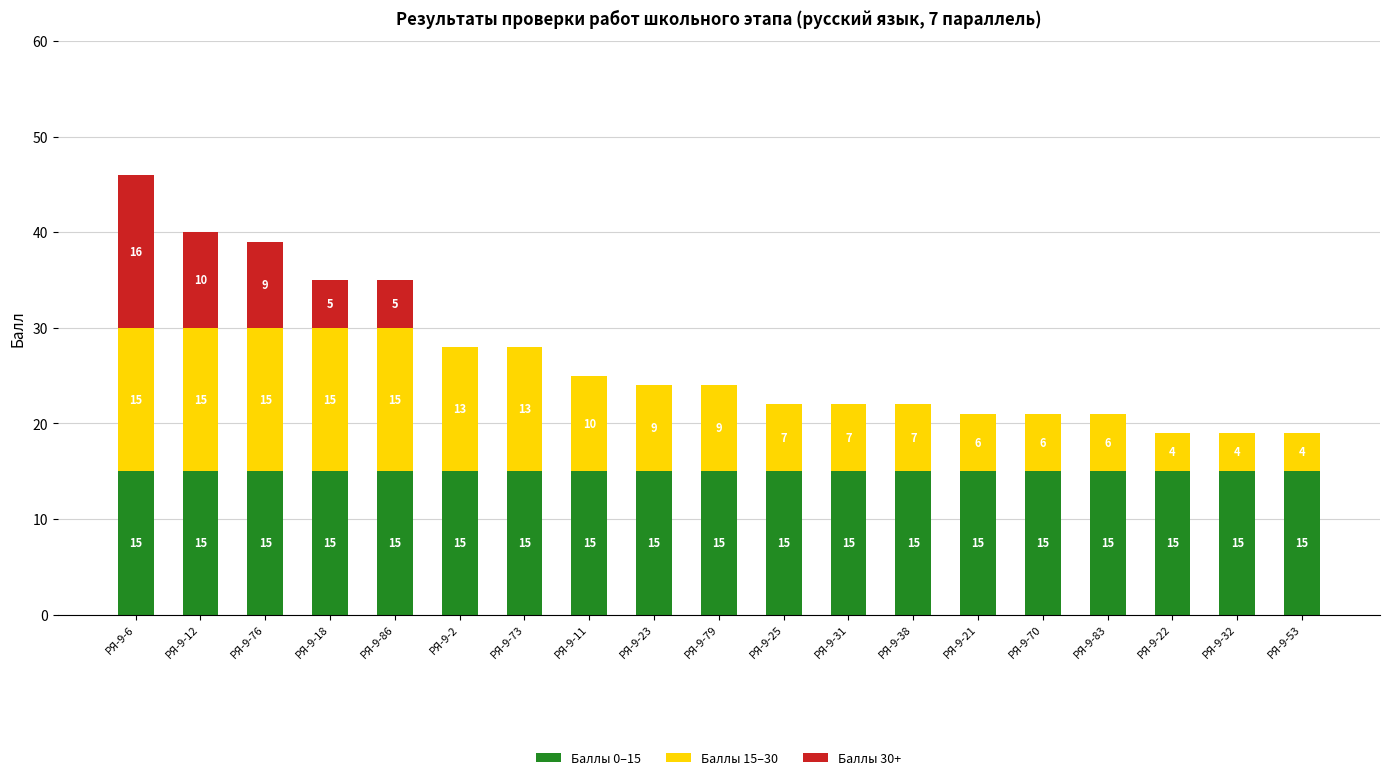

What is the total value across all series at РЯ-9-32?

19